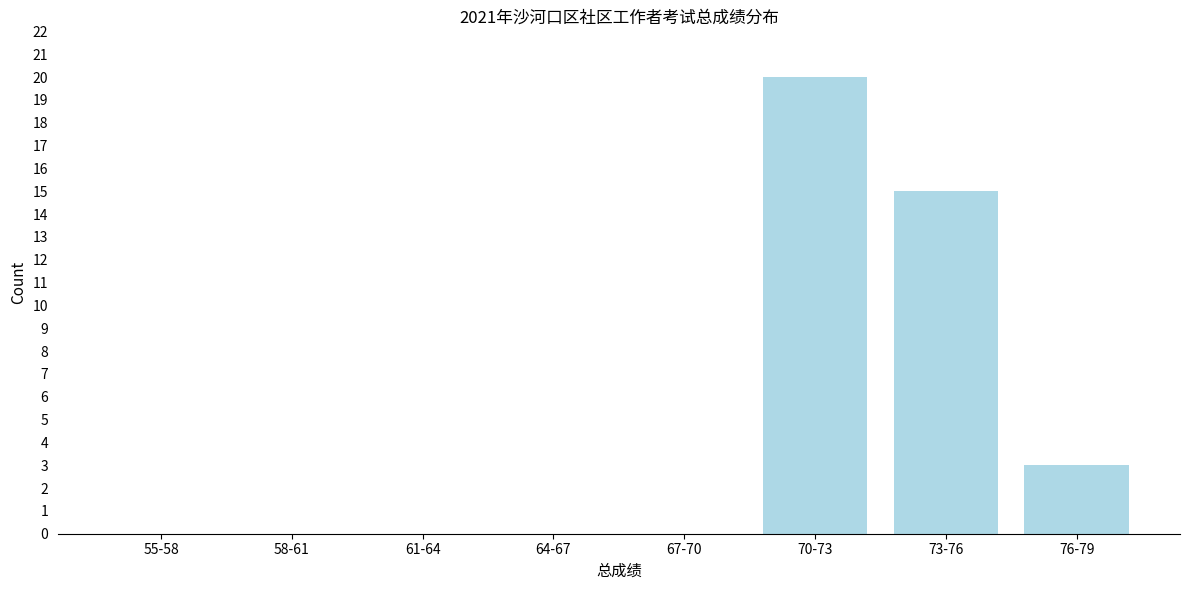

Reading left to right, transcribe all the data shown in this chart.

55-58=0	58-61=0	61-64=0	64-67=0	67-70=0	70-73=20	73-76=15	76-79=3